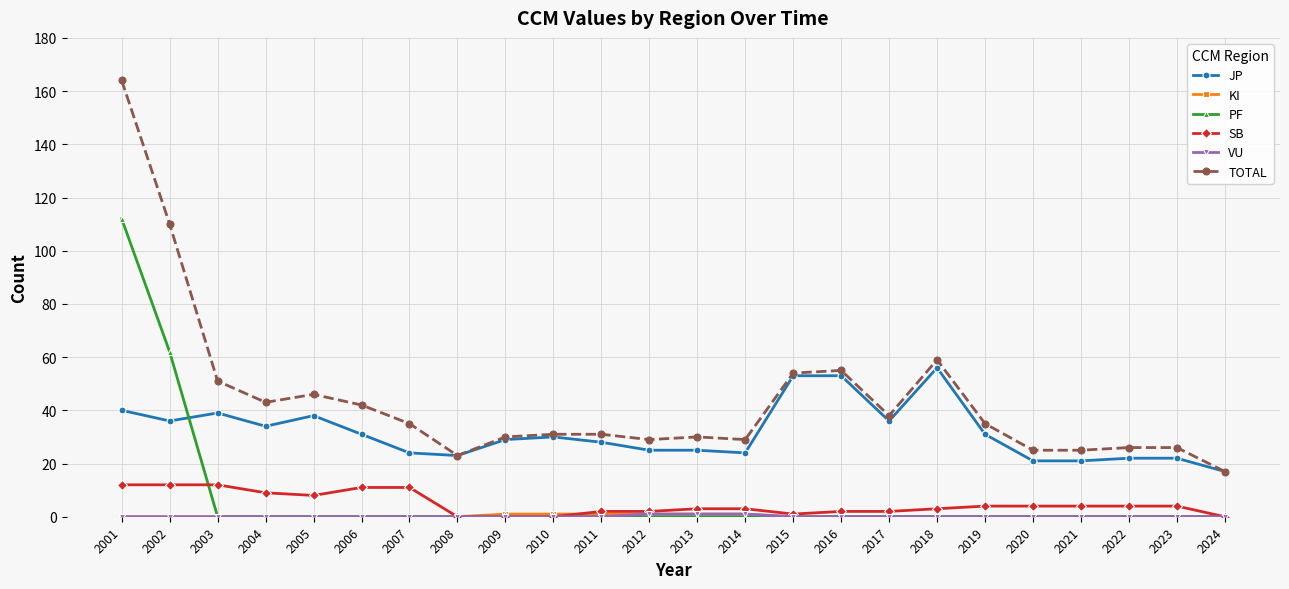

What is the highest value of the SB series?

12